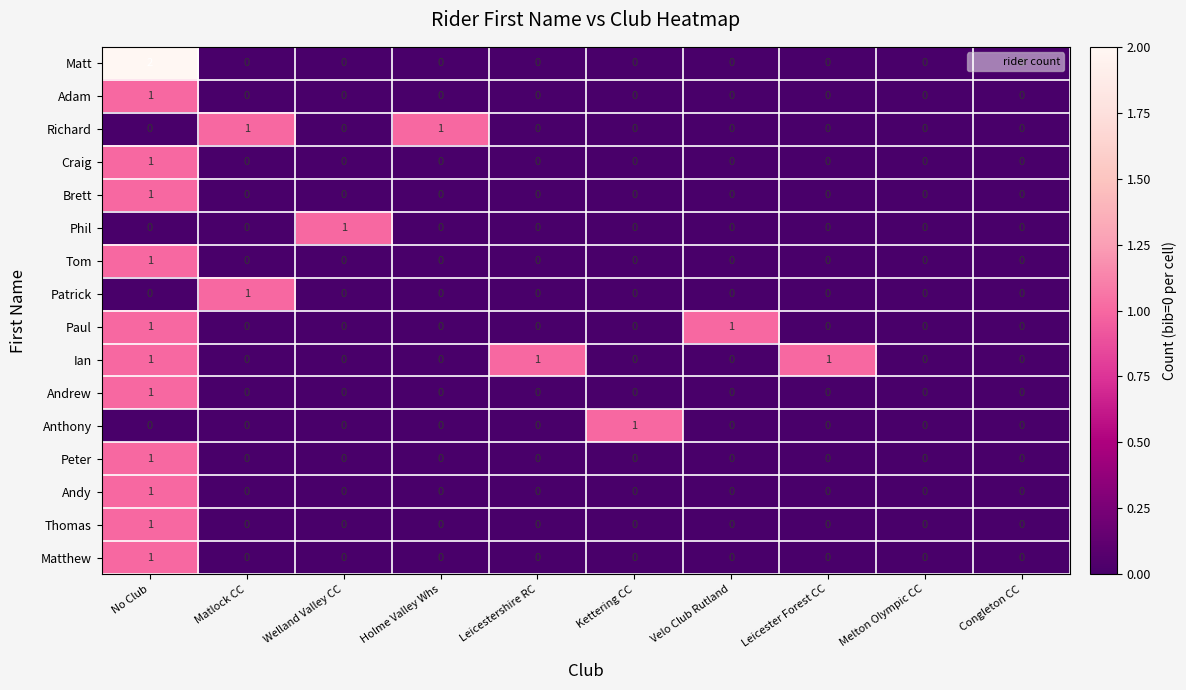

Which series changed the most between Leicestershire RC and Melton Olympic CC?

Ian